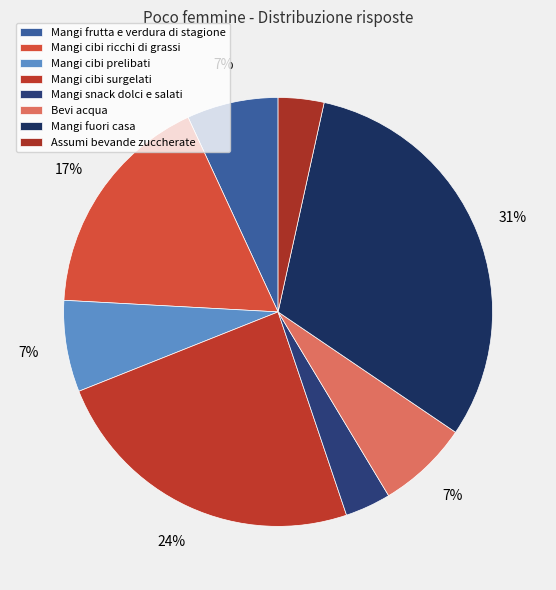

Combined, do Mangi cibi prelibati and Mangi frutta e verdura di stagione account for over 50%?

No